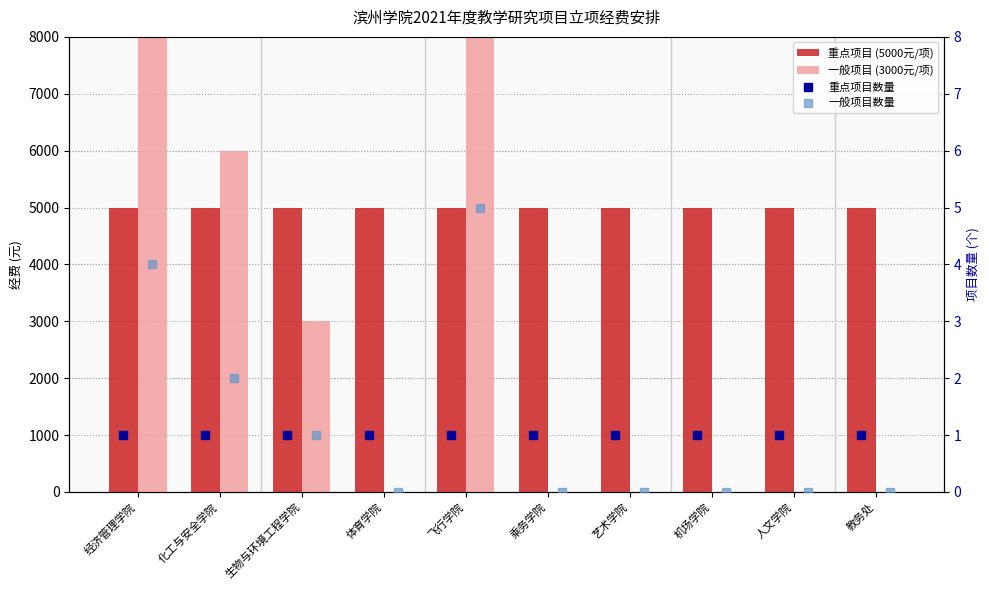

Read the 一般项目 (3000元/项) value at 化工与安全学院, to the nearest 100.

6000